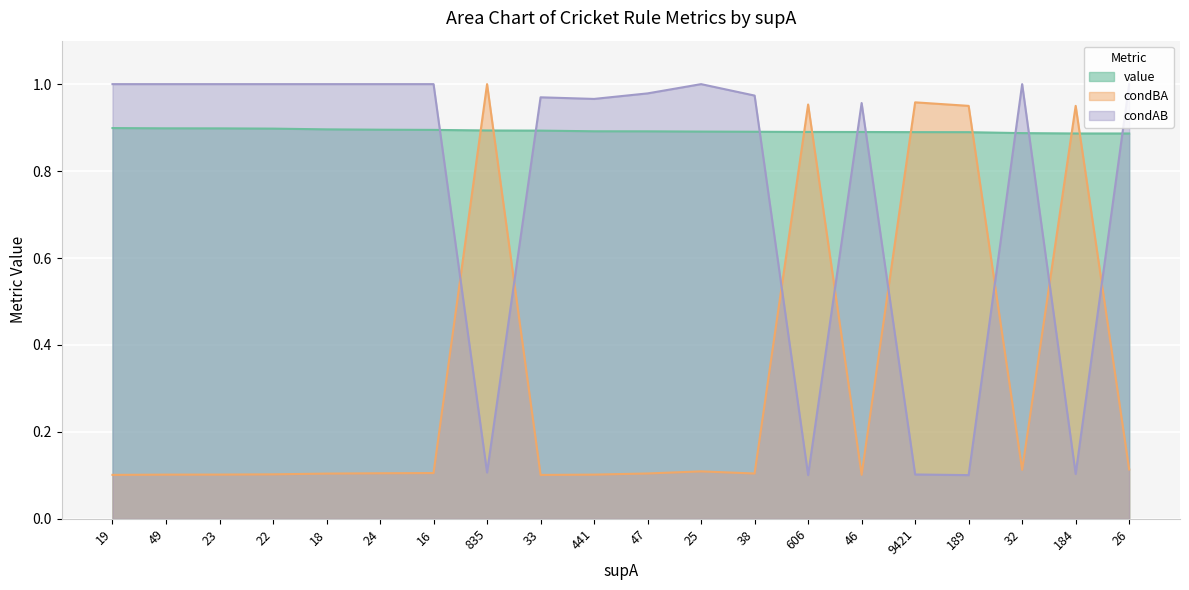

Reading left to right, extract all data points from this chart.

value: 0.9	0.9	0.9	0.9	0.9	0.9	0.9	0.9	0.9	0.9	0.9	0.9	0.9	0.9	0.9	0.9	0.9	0.9	0.9	0.9
condBA: 0.1	0.1	0.1	0.1	0.1	0.1	0.1	1.0	0.1	0.1	0.1	0.1	0.1	1.0	0.1	1.0	0.9	0.1	0.9	0.1
condAB: 1.0	1.0	1.0	1.0	1.0	1.0	1.0	0.1	1.0	1.0	1.0	1.0	1.0	0.1	1.0	0.1	0.1	1.0	0.1	1.0